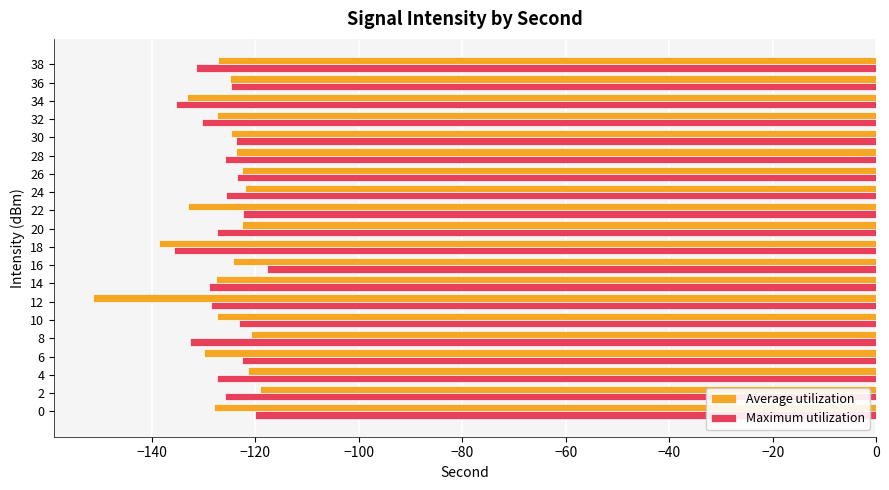

Which series has the widest spread of values?

Average utilization